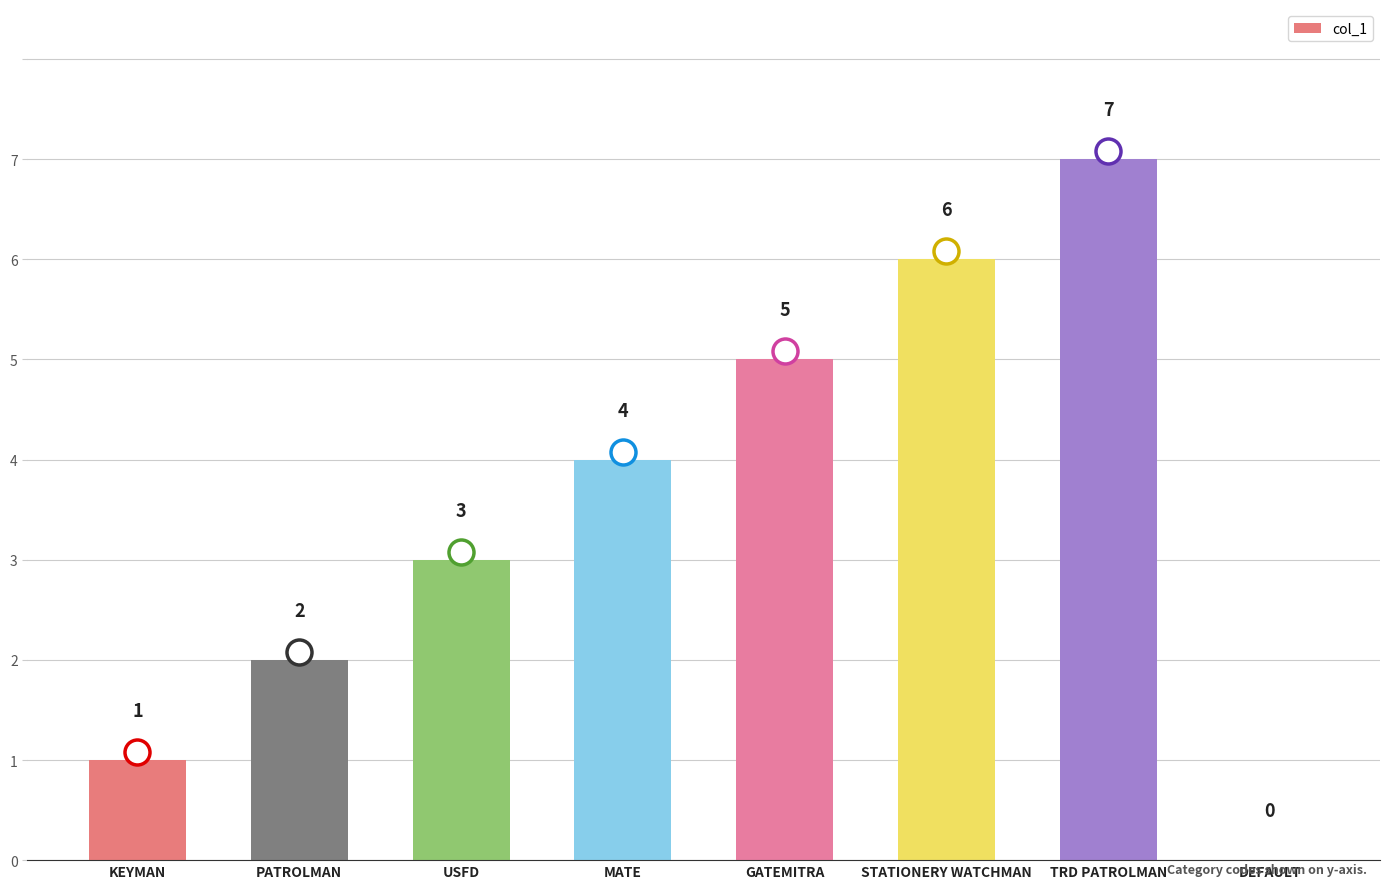

What is the sum of all values?

28